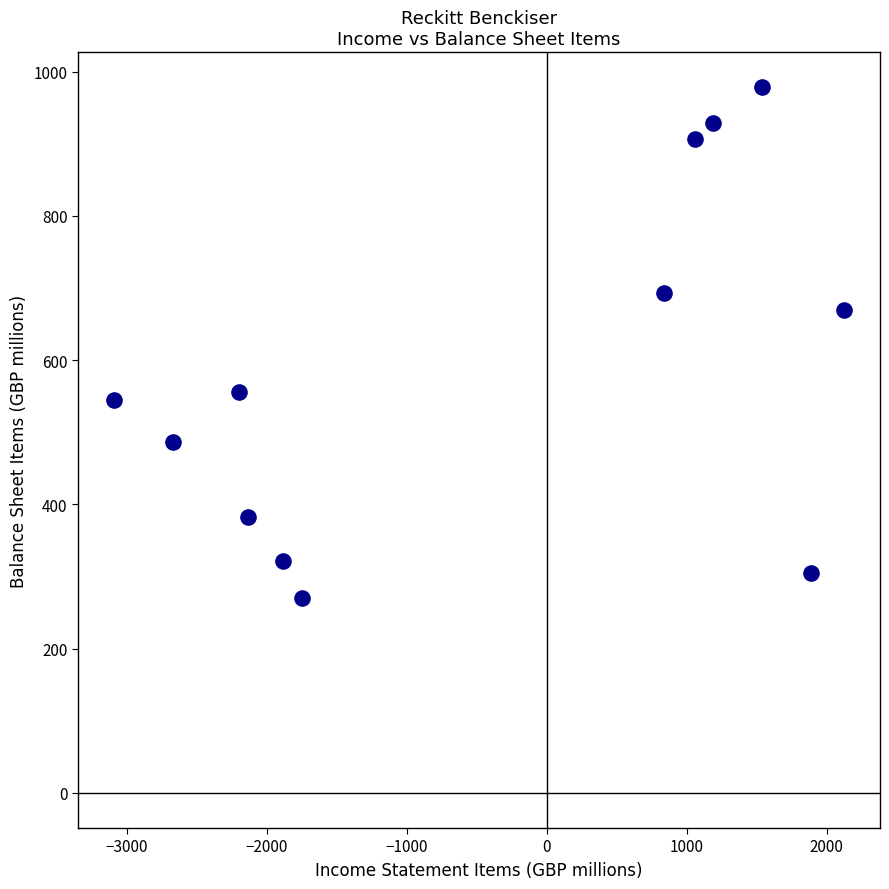

What is the range of Y values (max minus min)?

708